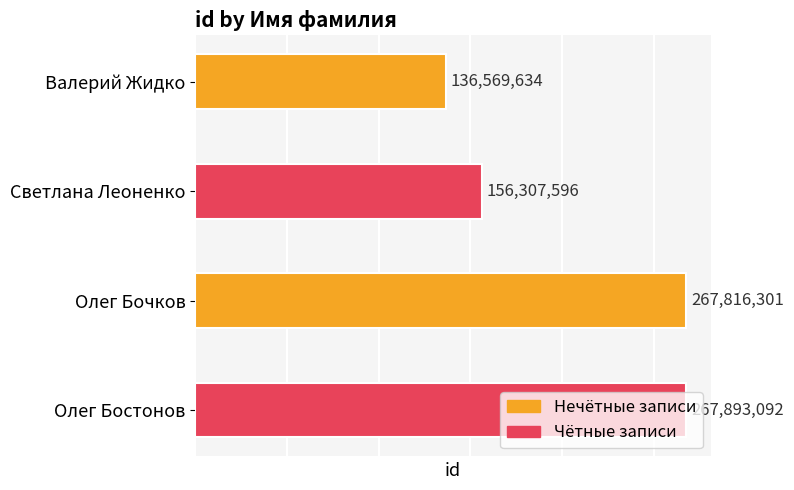

What is the difference between the second highest and minimum values?

131246667